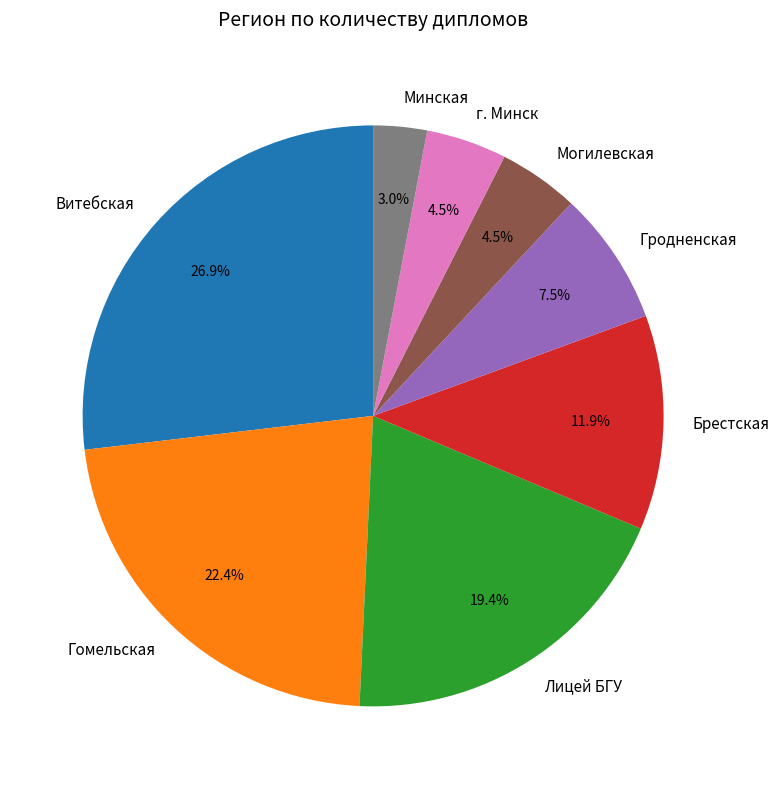

Count the number of slices in the pie.

8